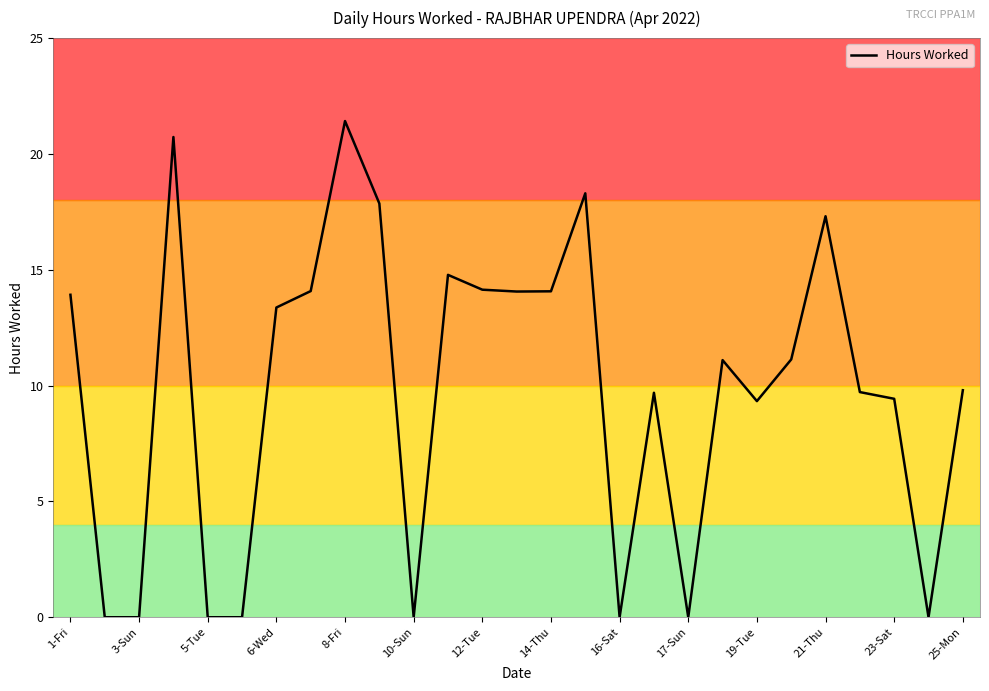

What is the average value?

9.8